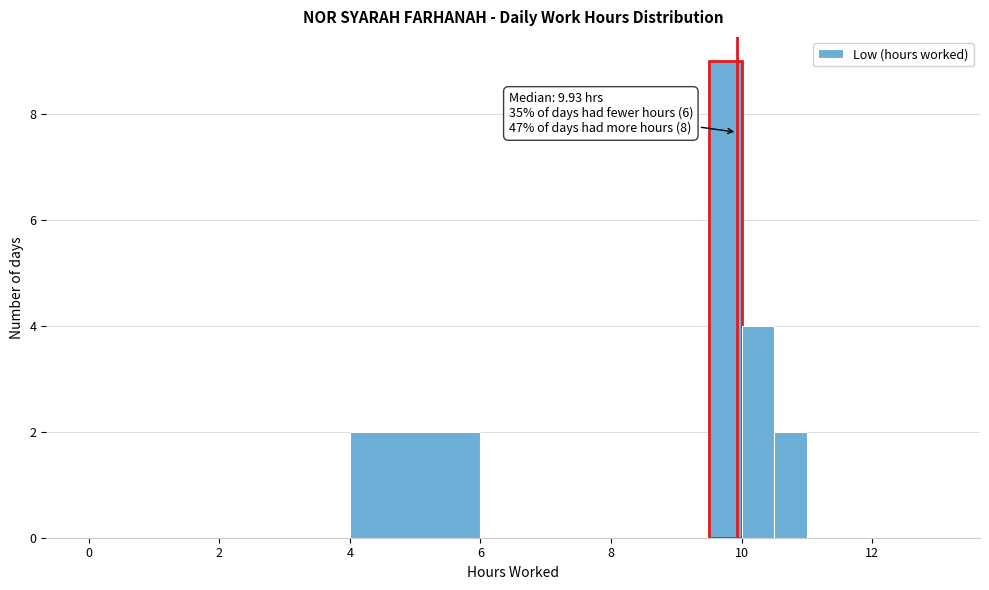

Read against the x-axis, roughly where is the centre of the tallest bar?

9.8